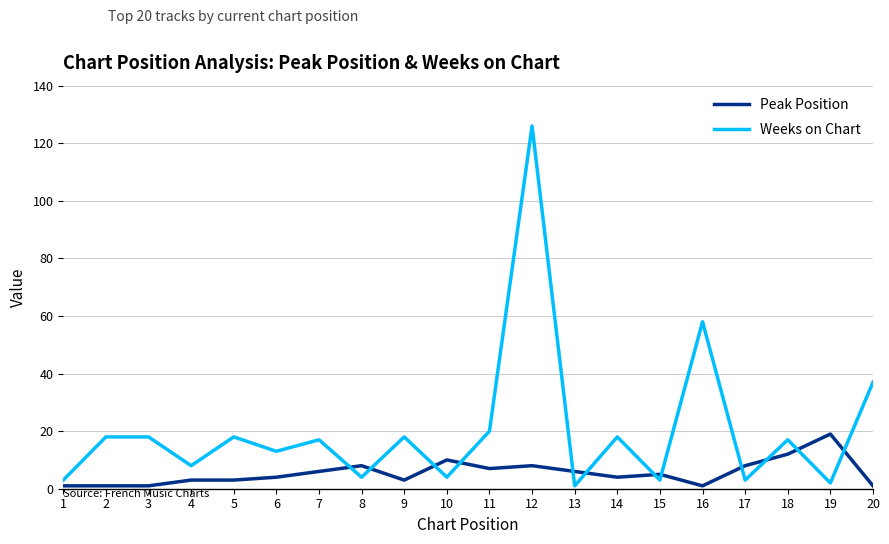

Reading left to right, transcribe all the data shown in this chart.

Peak Position: 1	1	1	3	3	4	6	8	3	10	7	8	6	4	5	1	8	12	19	1
Weeks on Chart: 3	18	18	8	18	13	17	4	18	4	20	126	1	18	3	58	3	17	2	37